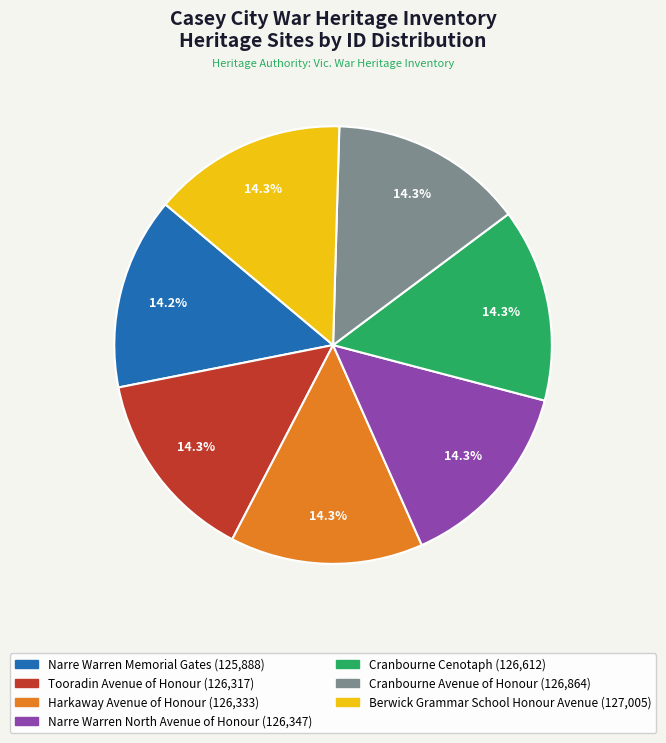

Is there a majority slice in this chart?

No